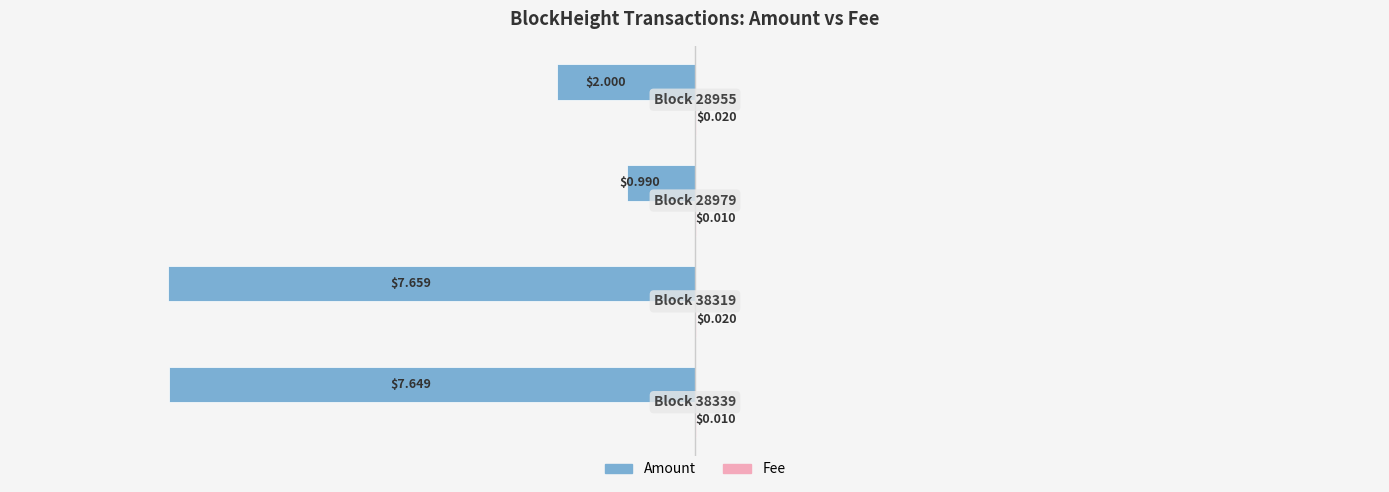

Rank the series by their maximum value, from lowest to highest.

Amount, Fee